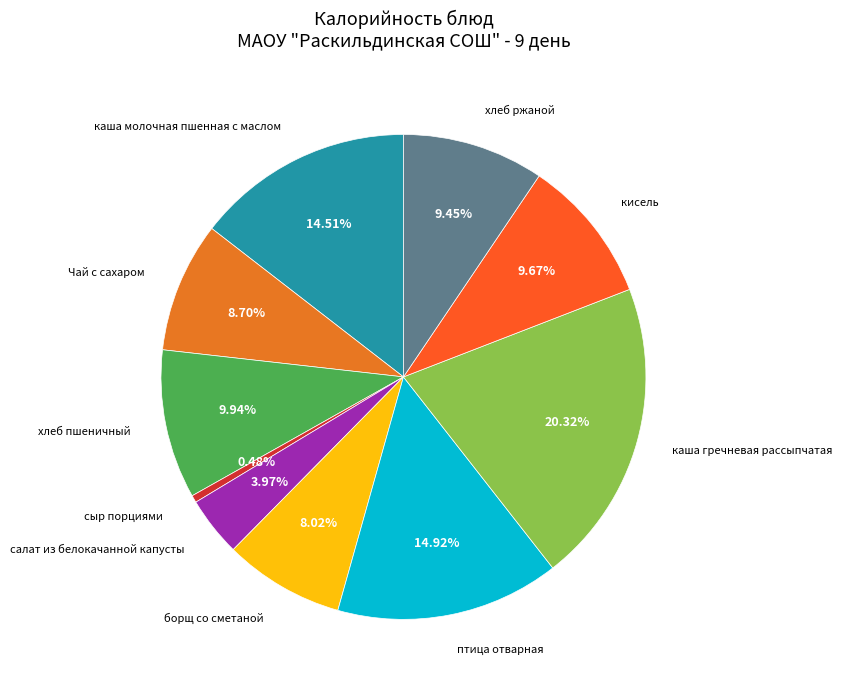

Rank the categories by value from lowest to highest.

сыр порциями, салат из белокачанной капусты, борщ со сметаной, Чай с сахаром, хлеб ржаной, кисель, хлеб пшеничный, каша молочная пшенная с маслом, птица отварная, каша гречневая рассыпчатая